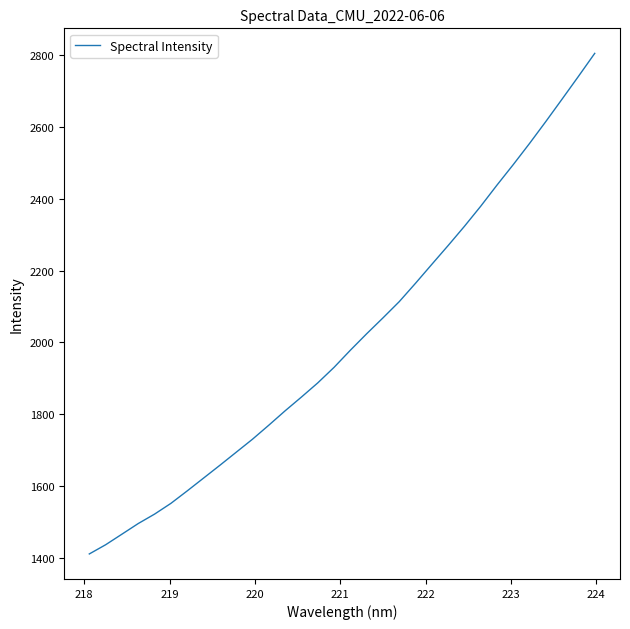

What is the maximum value shown in the chart?

2805.9